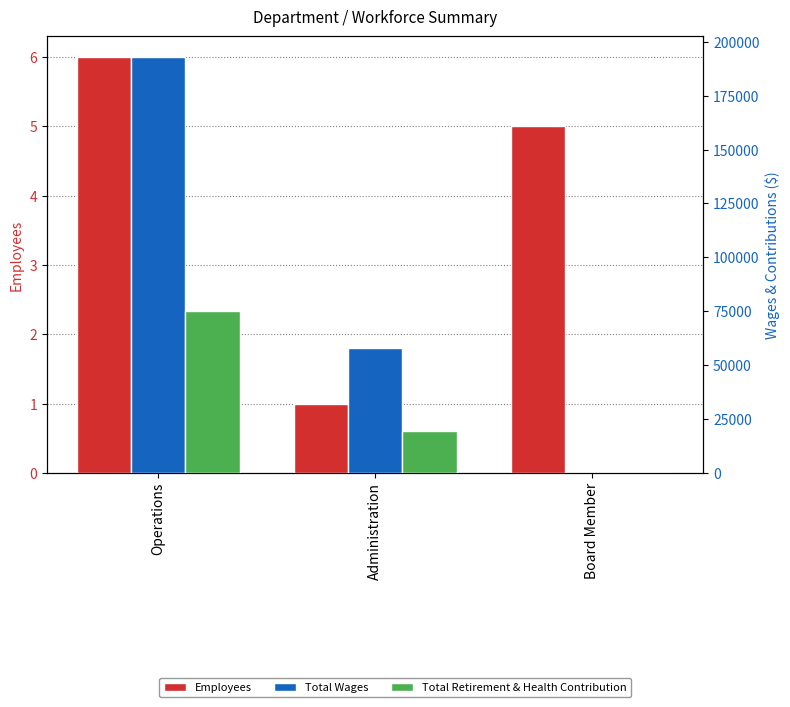

Between Operations and Administration, which is larger?

Operations